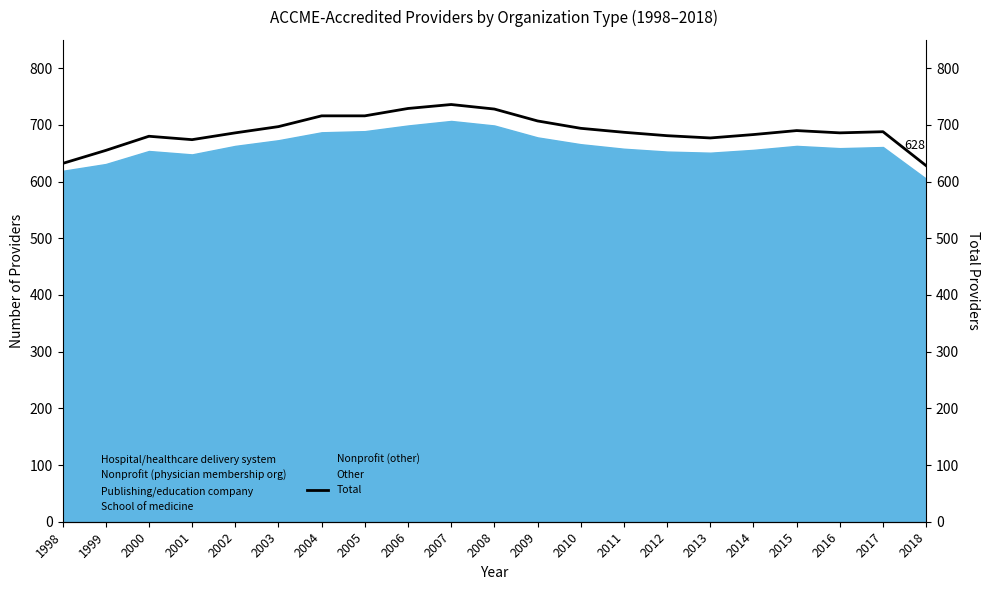

Reading left to right, transcribe all the data shown in this chart.

1998=632	1999=655	2000=680	2001=674	2002=686	2003=697	2004=716	2005=716	2006=729	2007=736	2008=728	2009=707	2010=694	2011=687	2012=681	2013=677	2014=683	2015=690	2016=686	2017=688	2018=628